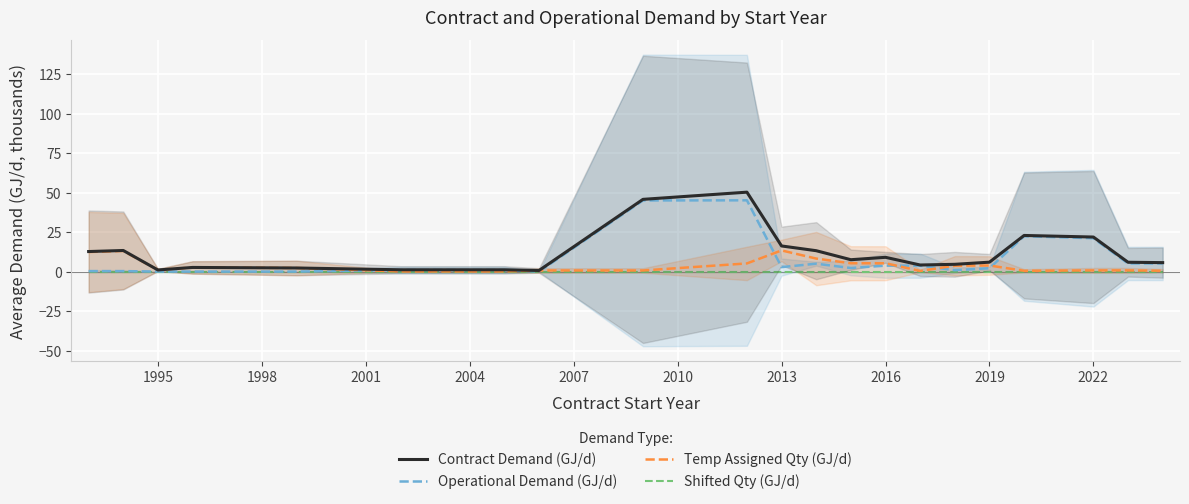

What is the highest value of the Temp Assigned Qty (GJ/d) series?

13.4